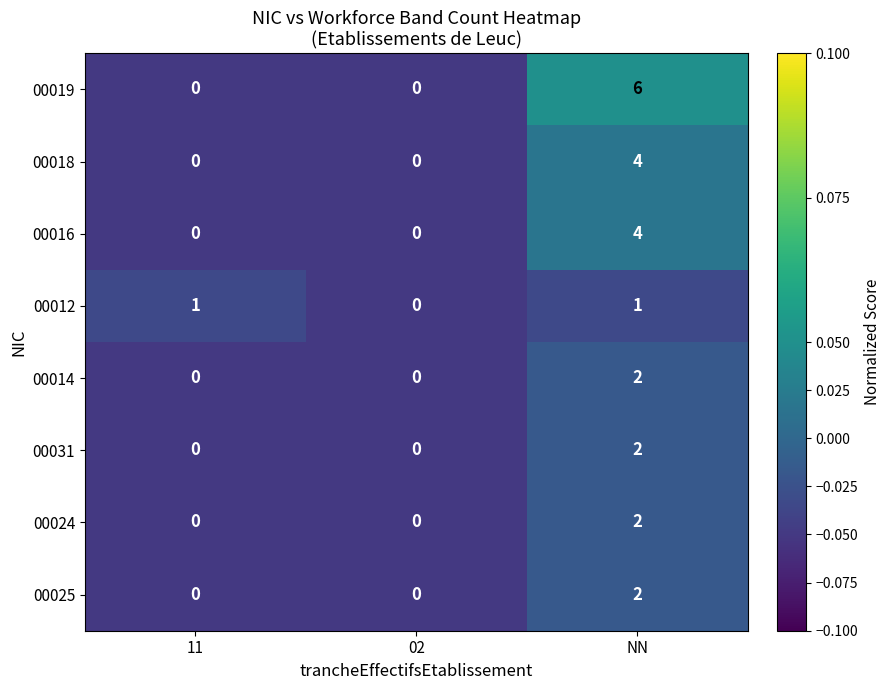

True or false: 00025 has a value of 0 at 02.

True